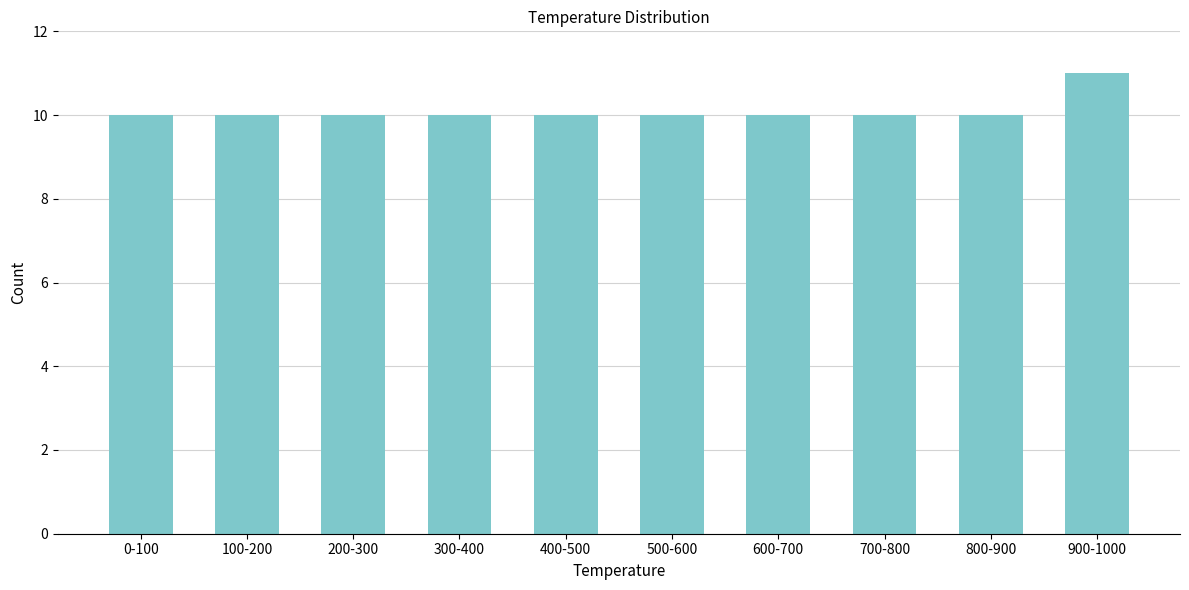

Reading left to right, extract all data points from this chart.

0-100=10	100-200=10	200-300=10	300-400=10	400-500=10	500-600=10	600-700=10	700-800=10	800-900=10	900-1000=11